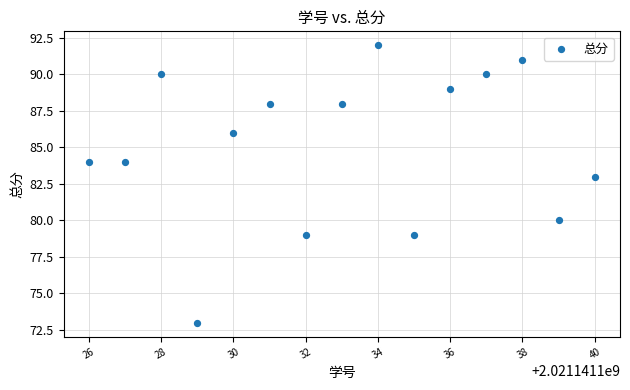

What Y value in the scatter plot is closest to 82?

83